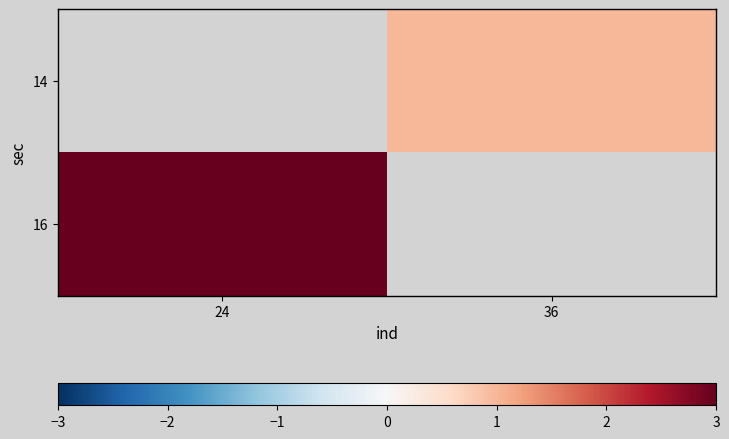

At which label is 16 closest to 3?

24